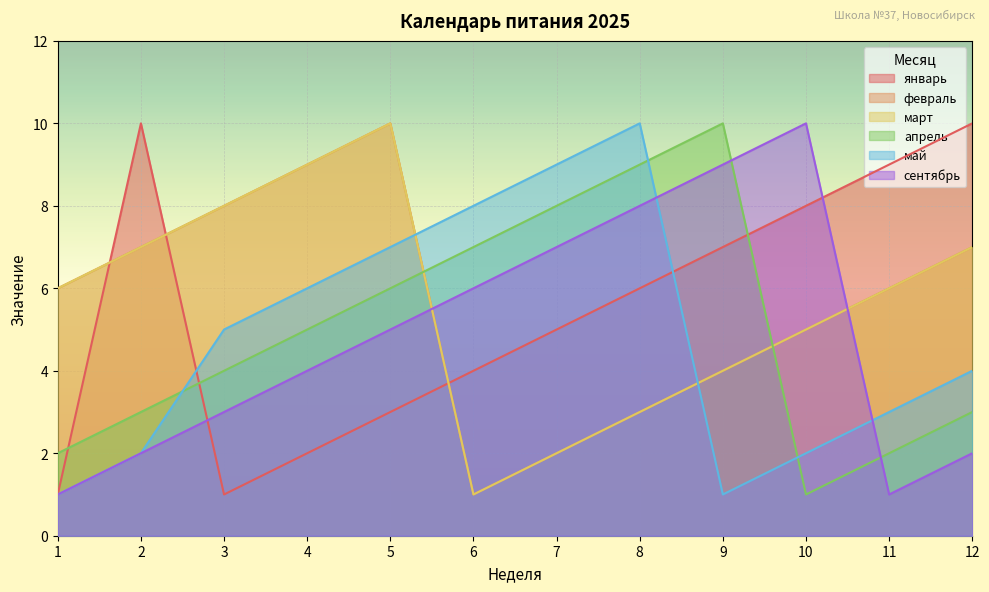

Which series ends up on top after the final intersection of январь and сентябрь?

январь